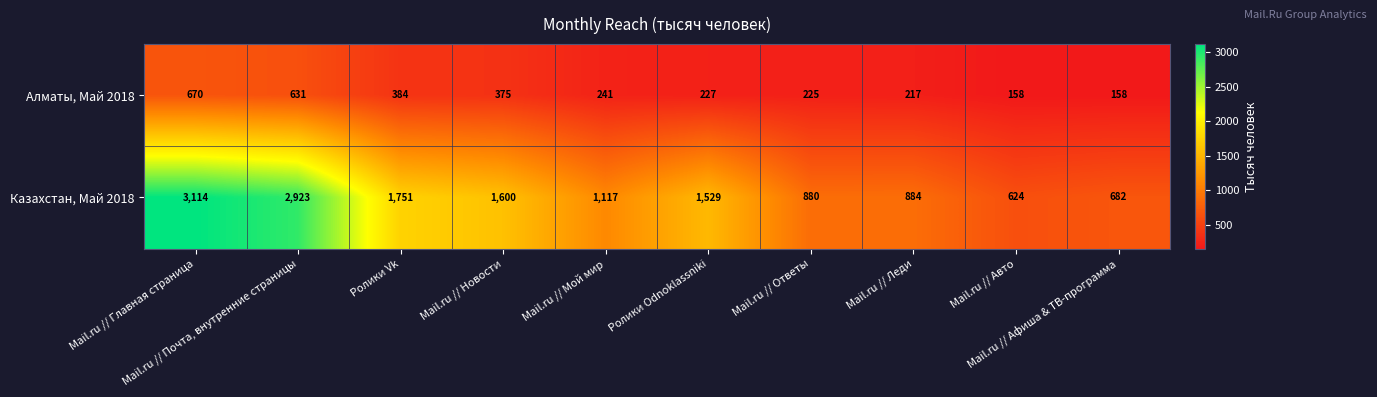

Rank the series by their average value, from highest to lowest.

Казахстан, Май 2018, Алматы, Май 2018